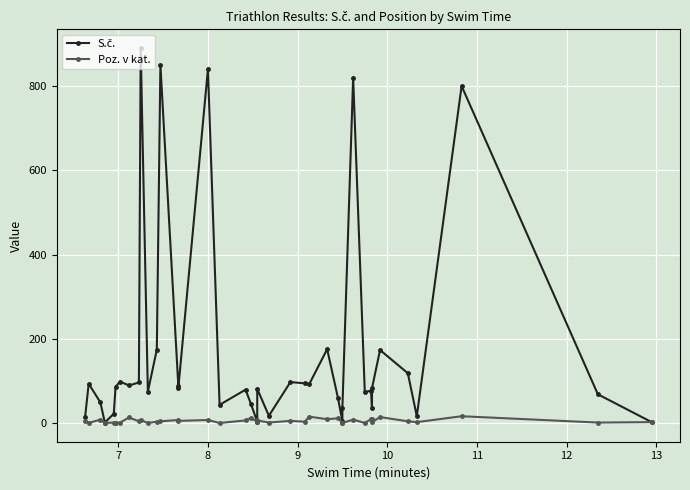

What is the difference between the second highest and minimum values in the Poz. v kat. series?

15